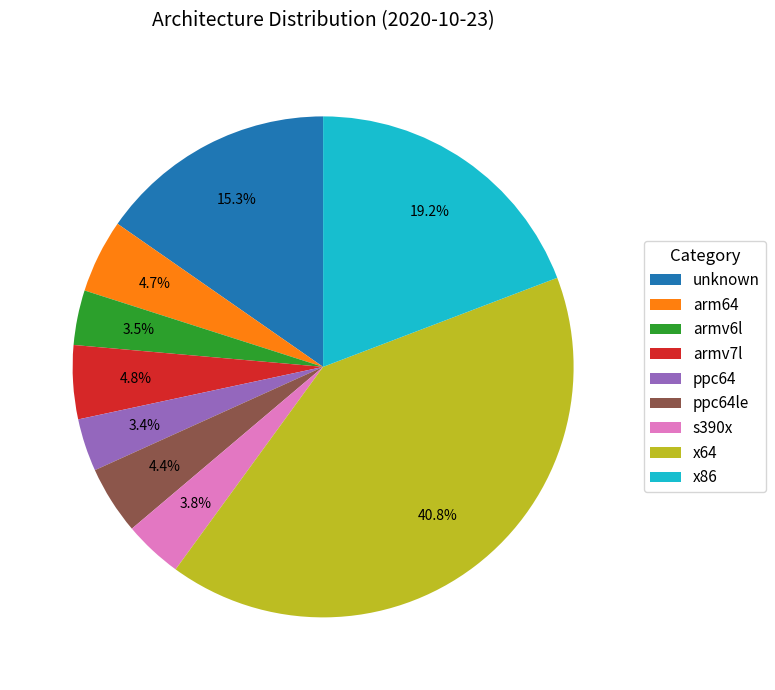

To the nearest percent, what is the difference between the s390x and ppc64le slice percentages?

1%